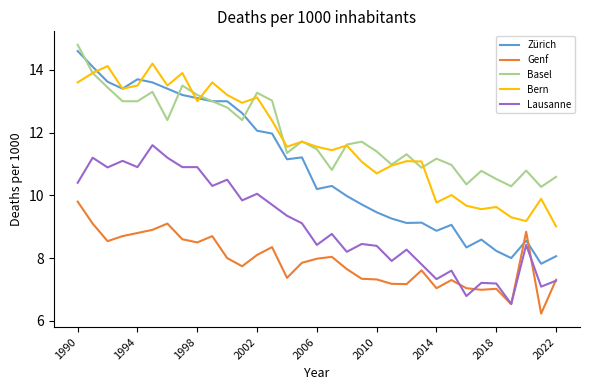

What are all the series names shown in the legend?

Zürich, Genf, Basel, Bern, Lausanne